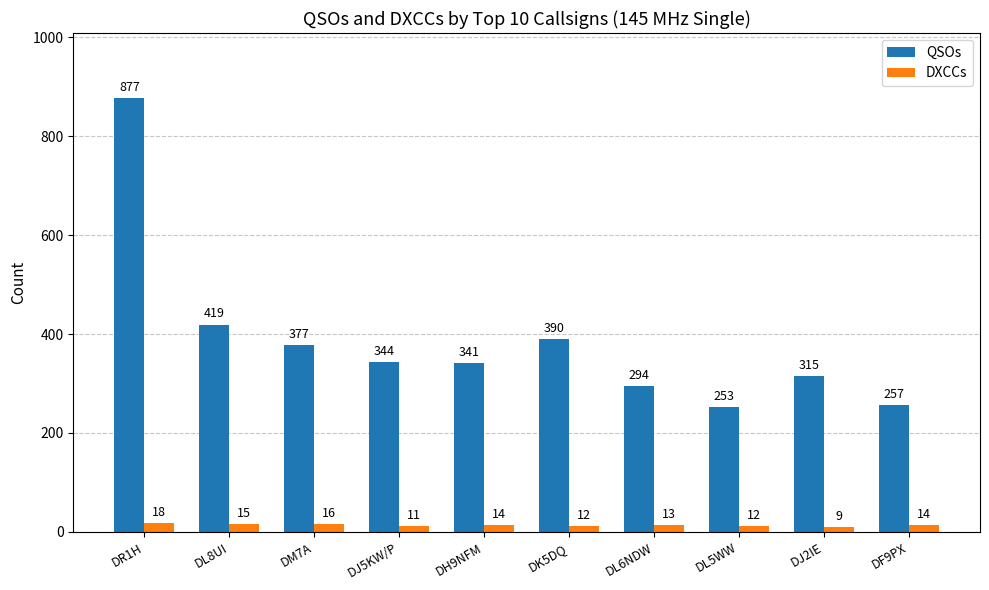

Read the DXCCs value at DL6NDW.

13